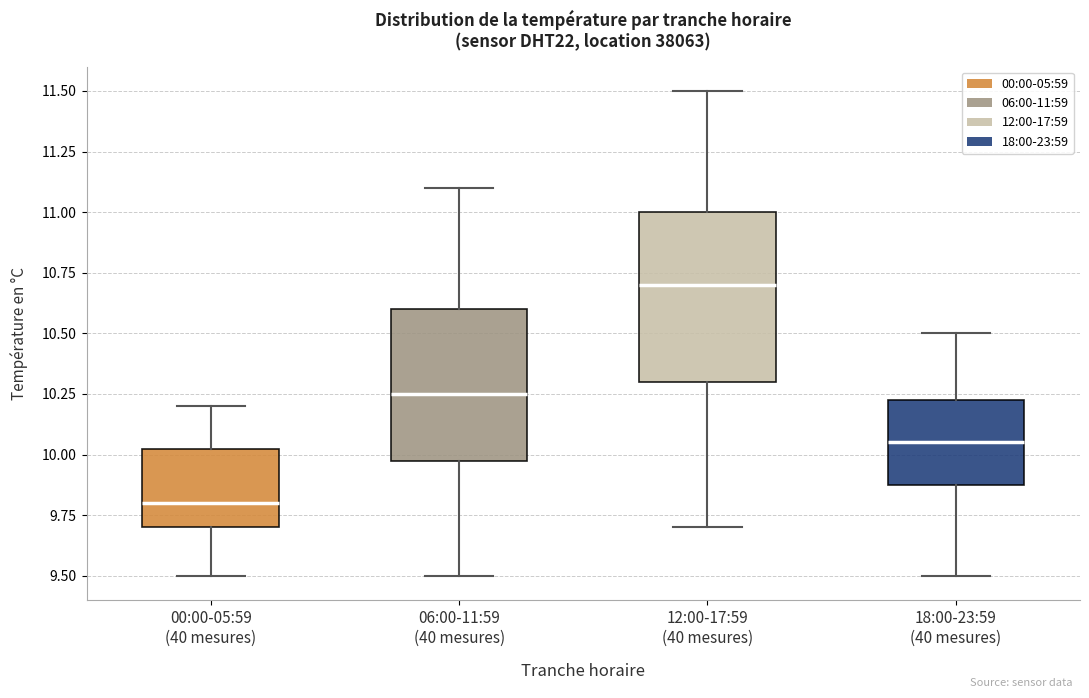

Reading left to right, read every box against the y-axis: the position of its median line, the range the box covers, and the ends of its whiskers. The values are not printed on the chart, so give them approximately, as read against the axis.

00:00-05:59 (40 mesures): median 9.80, box 9.70 to 10.05, whiskers 9.50 to 10.20
06:00-11:59 (40 mesures): median 10.25, box 10.00 to 10.60, whiskers 9.50 to 11.10
12:00-17:59 (40 mesures): median 10.70, box 10.30 to 11.00, whiskers 9.70 to 11.50
18:00-23:59 (40 mesures): median 10.05, box 9.90 to 10.25, whiskers 9.50 to 10.50